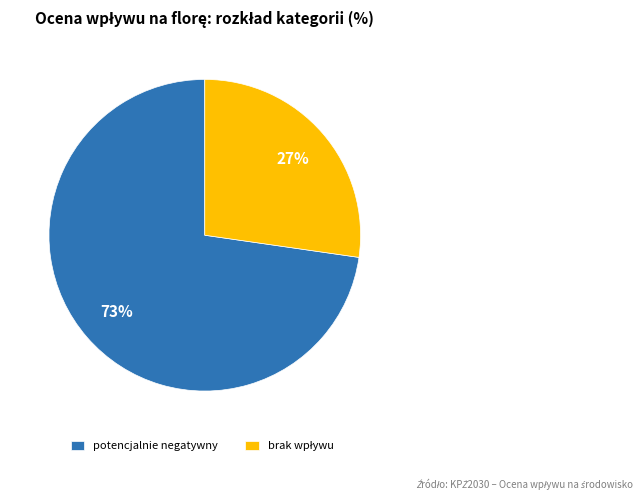

Is there a majority slice in this chart?

Yes